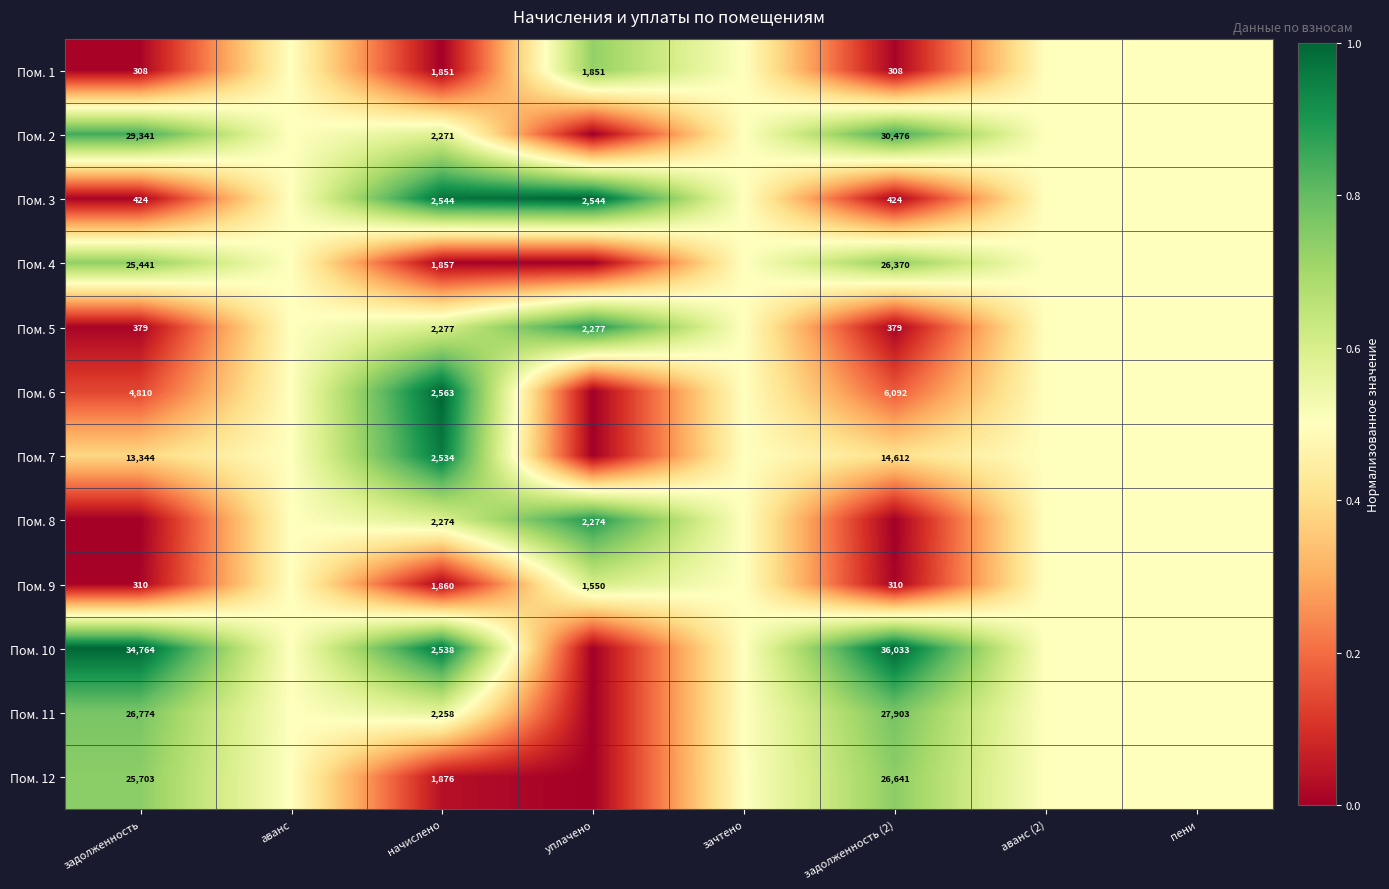

True or false: Пом. 7 has a value of 14612.0 at задолженность (2).

True